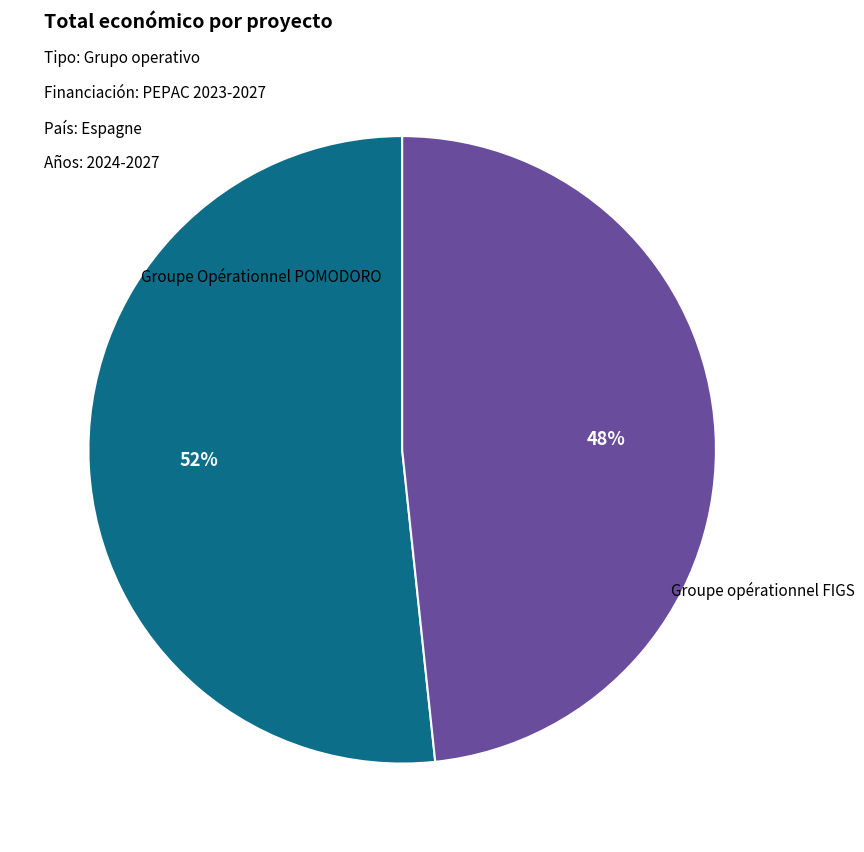

Does any single category account for the majority?

Yes